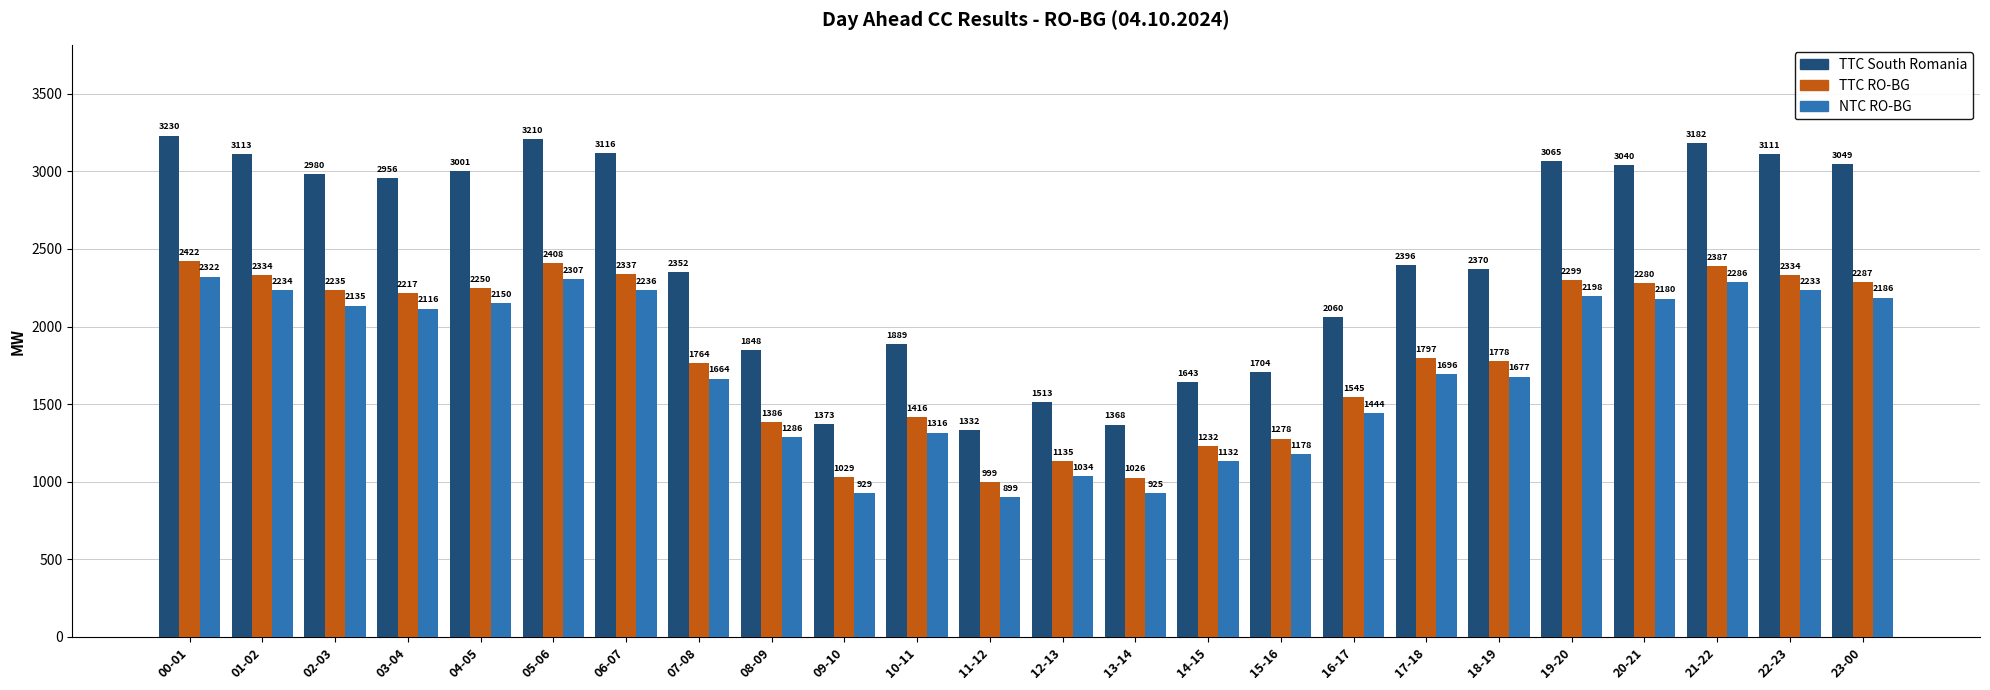

What is the highest value of the NTC RO-BG series?

2322